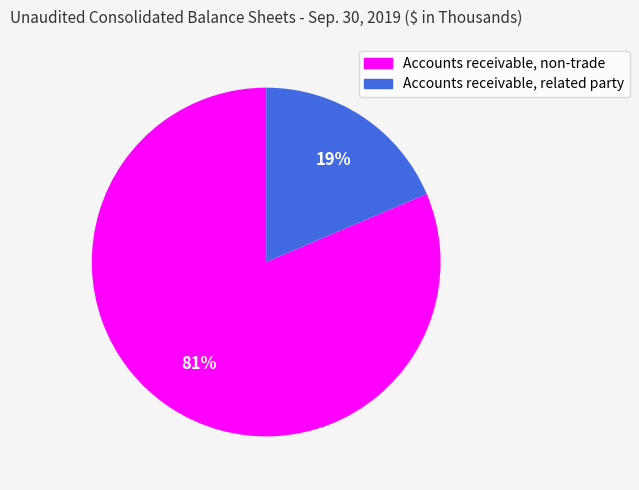

To the nearest percent, what is the average slice percentage?

50%